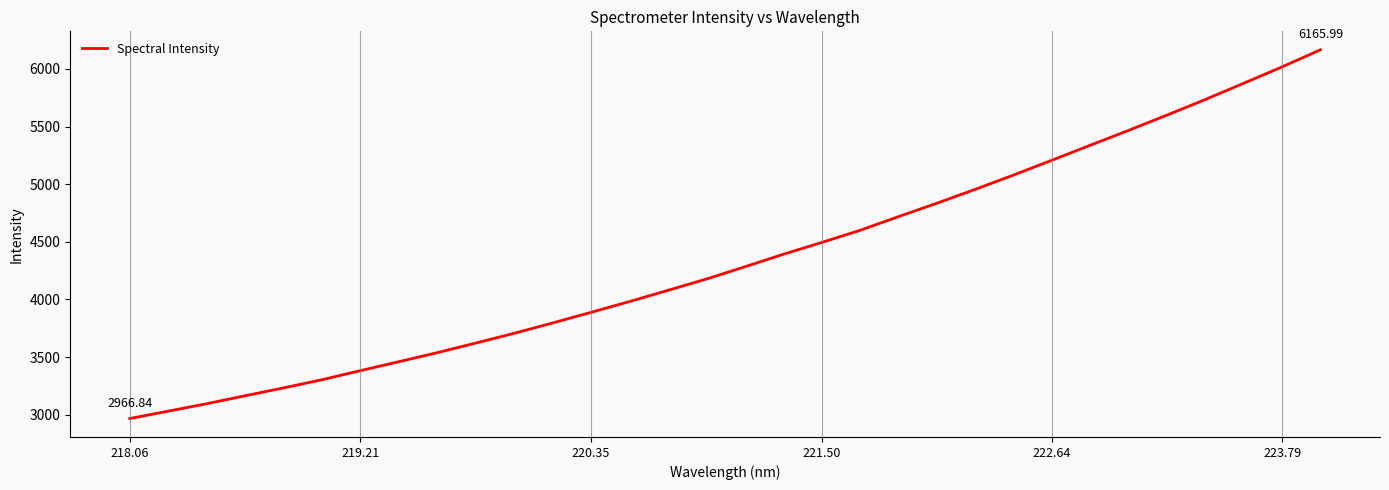

What is the difference between the maximum and minimum values?

3199.2